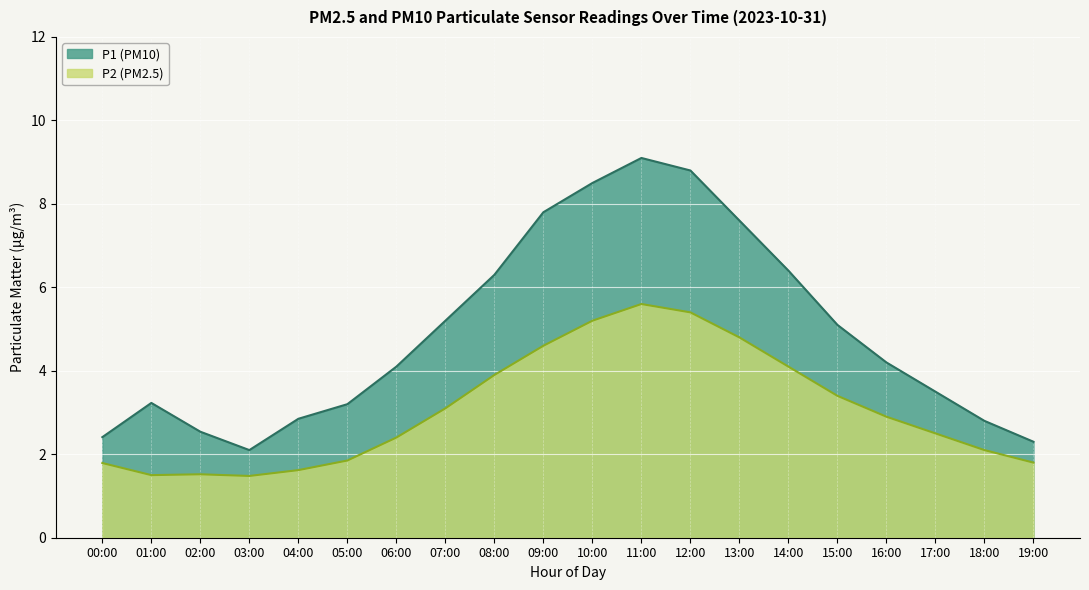

What is the label of the 11th point from the right?

09:00